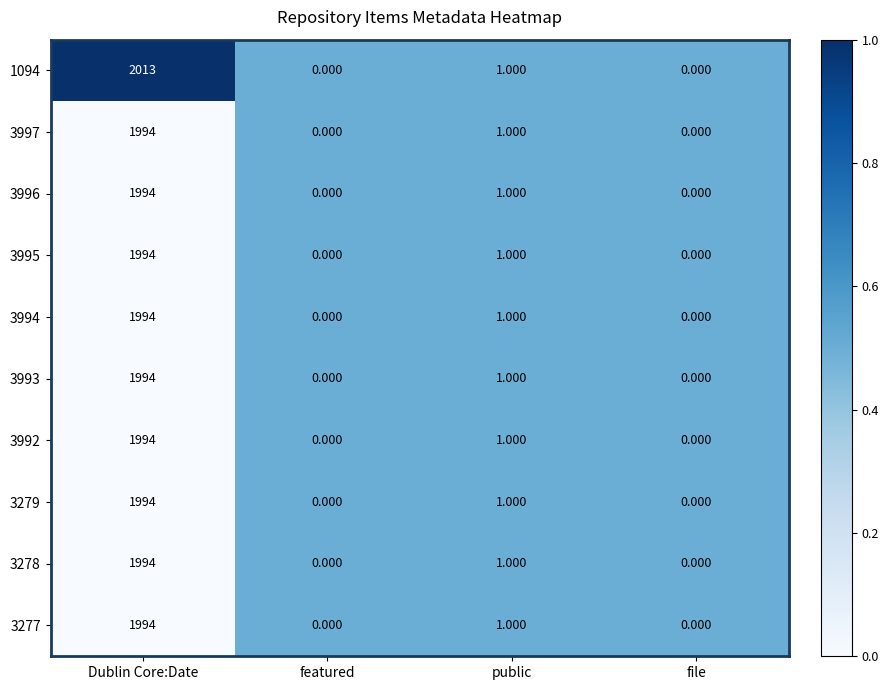

At which category is the sum across all series the highest?

Dublin Core:Date